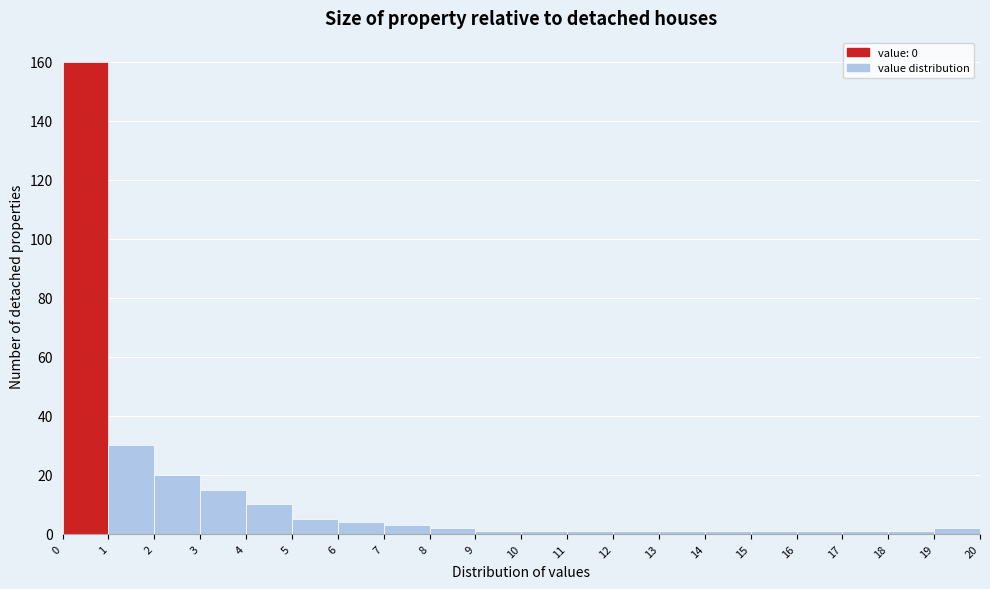

Which range on the x-axis has the tallest bar?

0 to 1